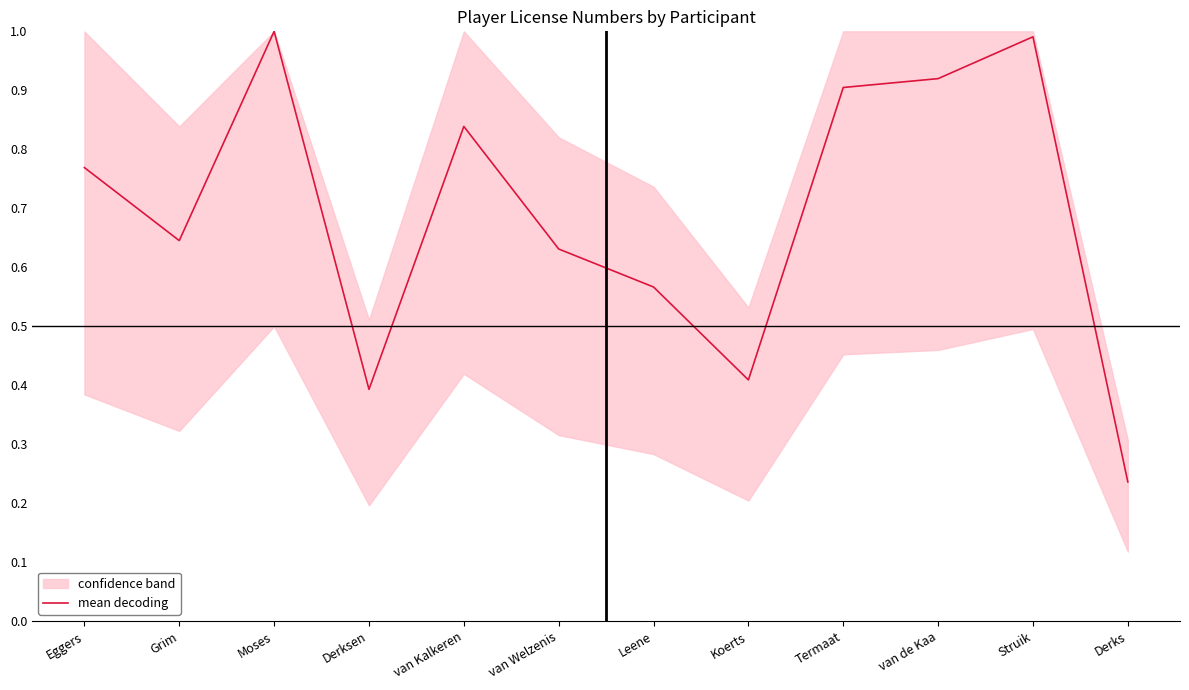

Reading left to right, transcribe all the data shown in this chart.

0.8	0.6	1.0	0.4	0.8	0.6	0.6	0.4	0.9	0.9	1.0	0.2